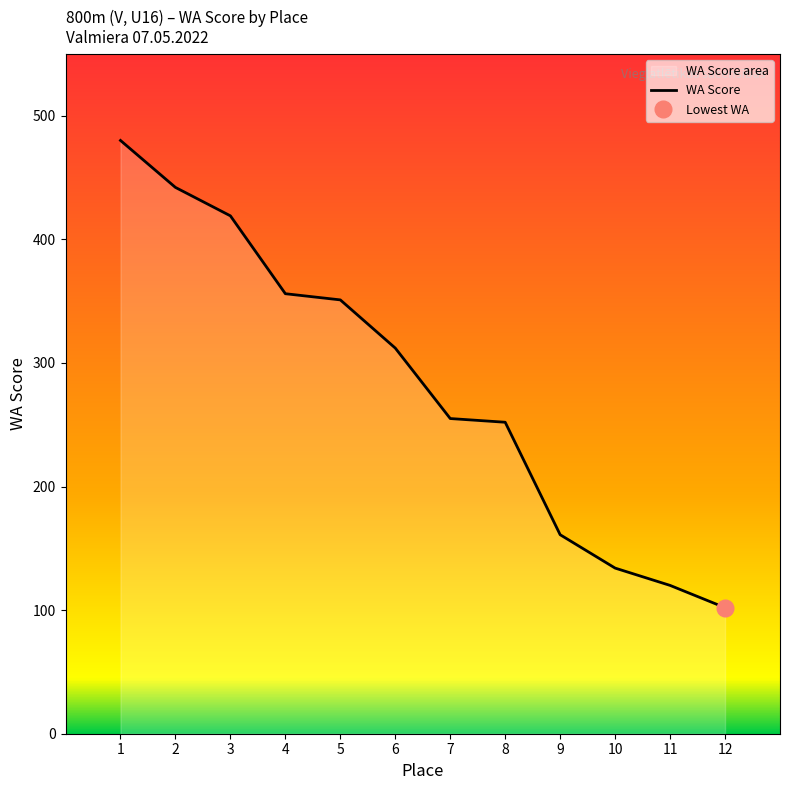

How many data points are above 312?

5